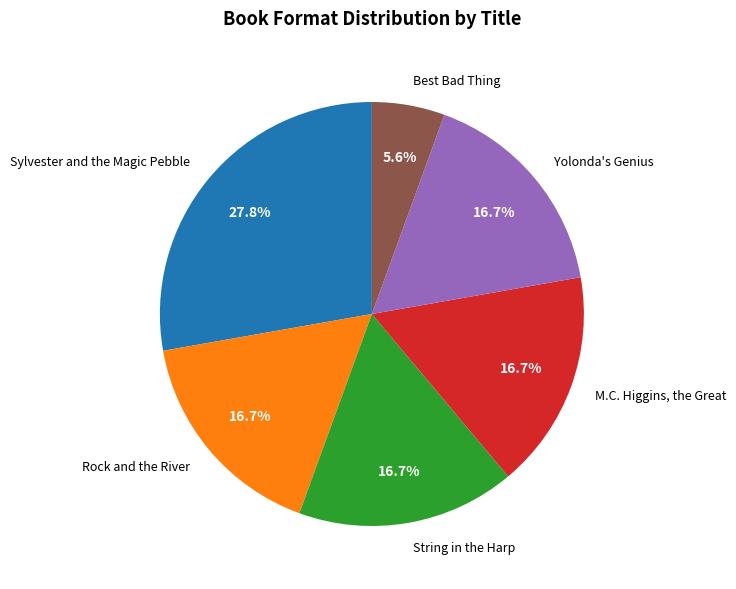

Which category has the smallest portion of the pie?

Best Bad Thing